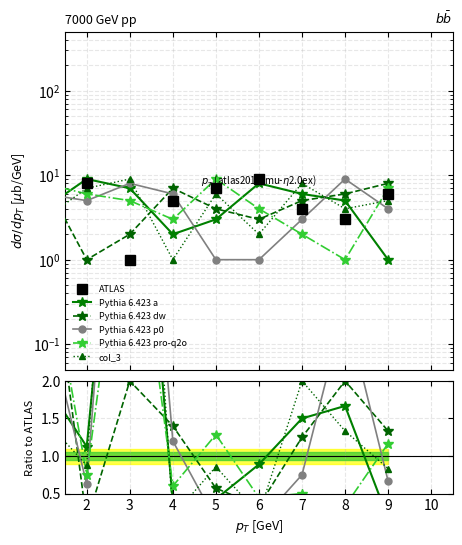

List the series in order of their peak value, highest first.

ATLAS, col_3, Pythia 6.423 p0, Pythia 6.423 a, Pythia 6.423 pro-q2o, Pythia 6.423 dw